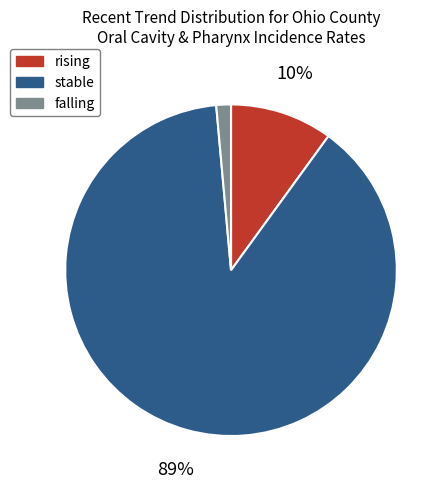

Rank the categories by value from highest to lowest.

stable, rising, falling